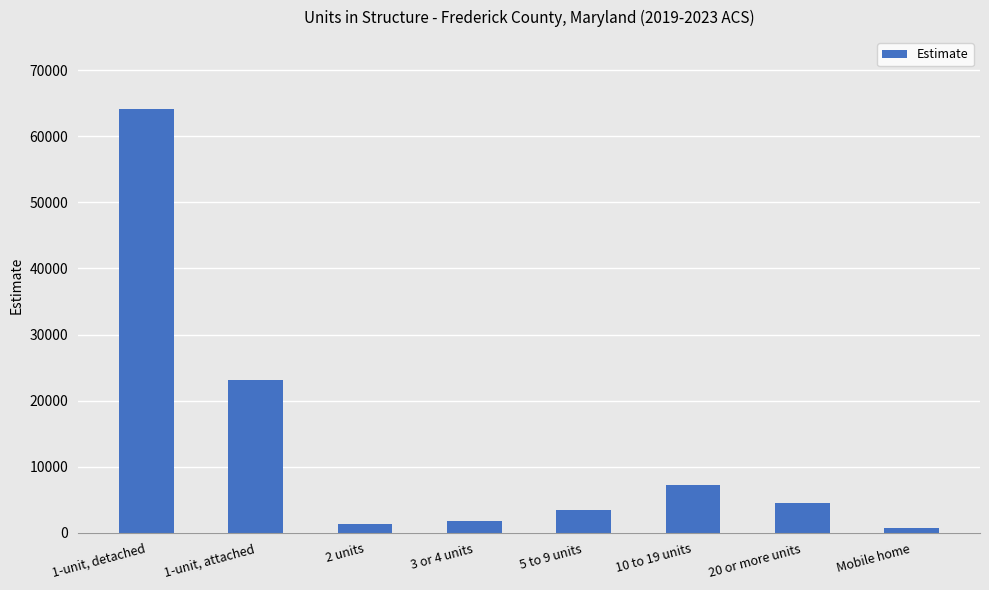

Reading left to right, extract all data points from this chart.

64079	23100	1344	1811	3530	7262	4555	761